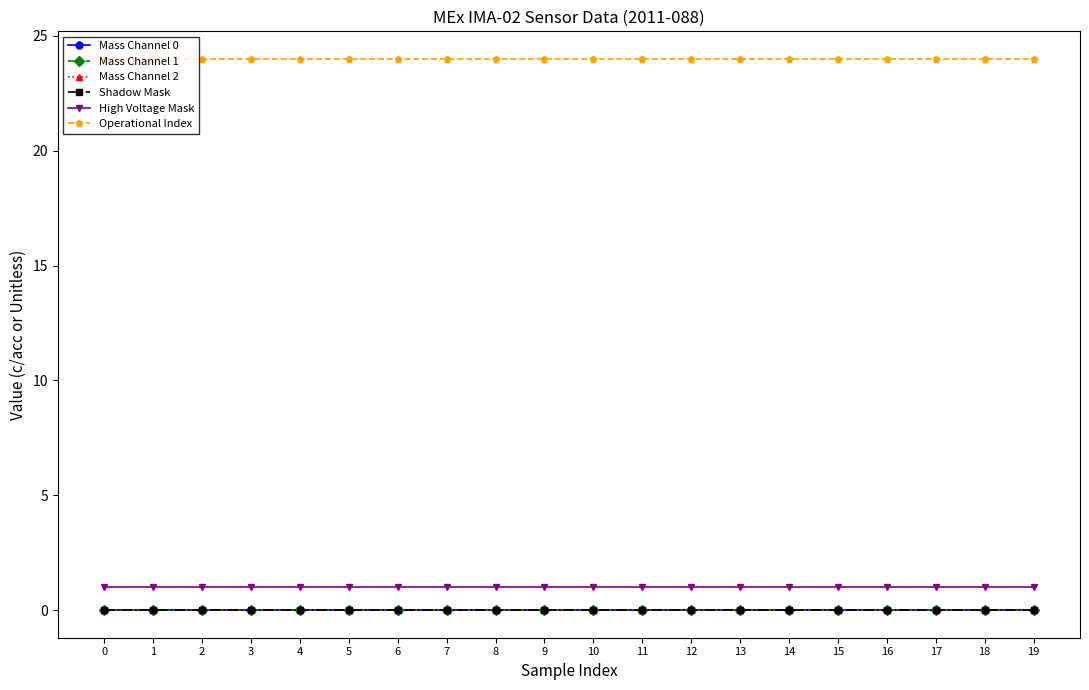

What is the value of the High Voltage Mask point at the 10th from the left?

1